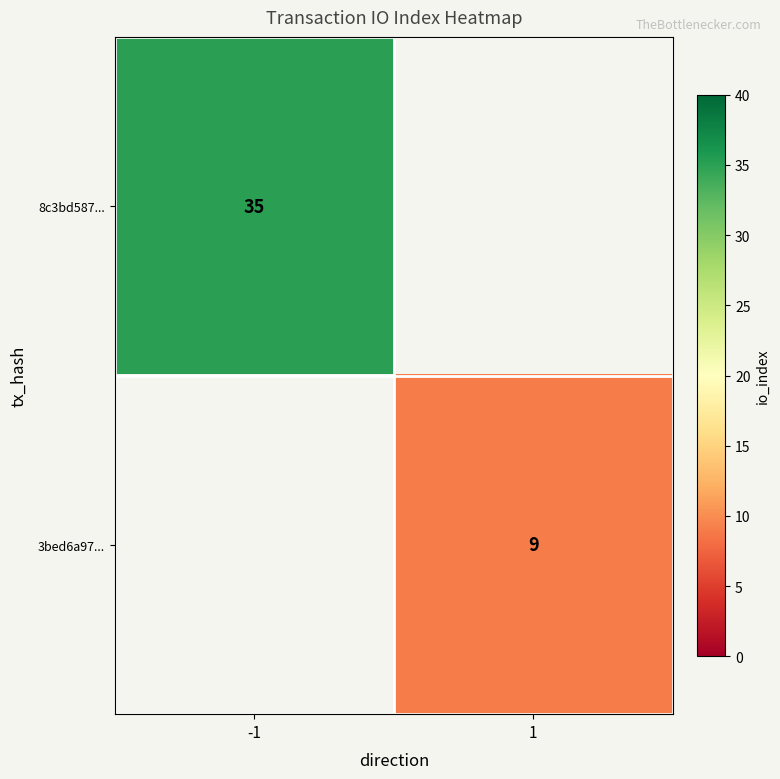

Is the value of 8c3bd587... at -1 greater than the value of 3bed6a97... at 1?

Yes